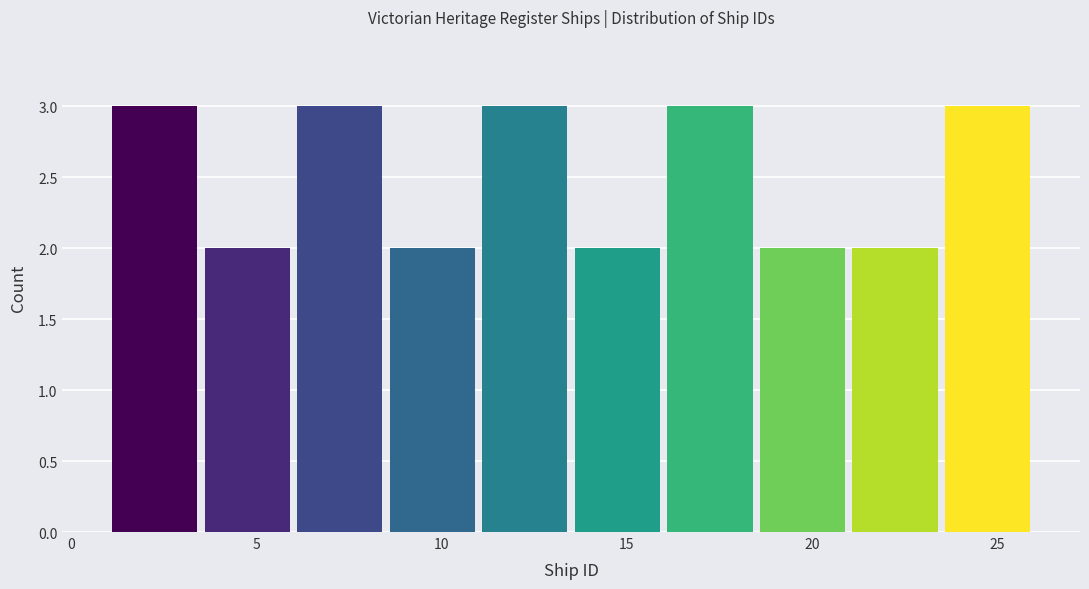

Reading left to right, list every bar in this chart as the range it spans on the x-axis followed by its height. The values are not printed on the chart, so give them approximately, as read against the axis.

1.0 to 3.5: 3
3.5 to 6.0: 2
6.0 to 8.5: 3
8.5 to 11.0: 2
11.0 to 13.5: 3
13.5 to 16.0: 2
16.0 to 18.5: 3
18.5 to 21.0: 2
21.0 to 23.5: 2
23.5 to 26.0: 3